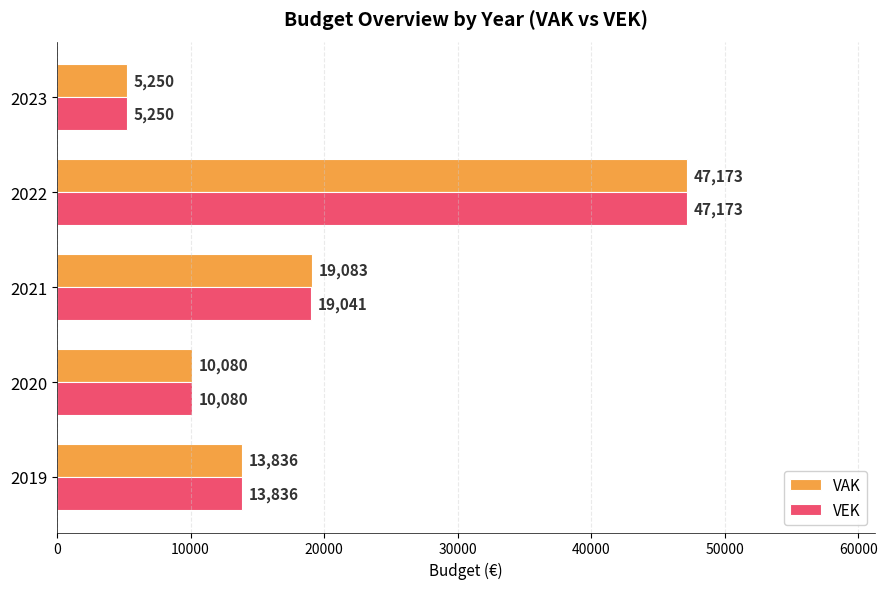

List the series in order of their overall mean, highest first.

VAK, VEK